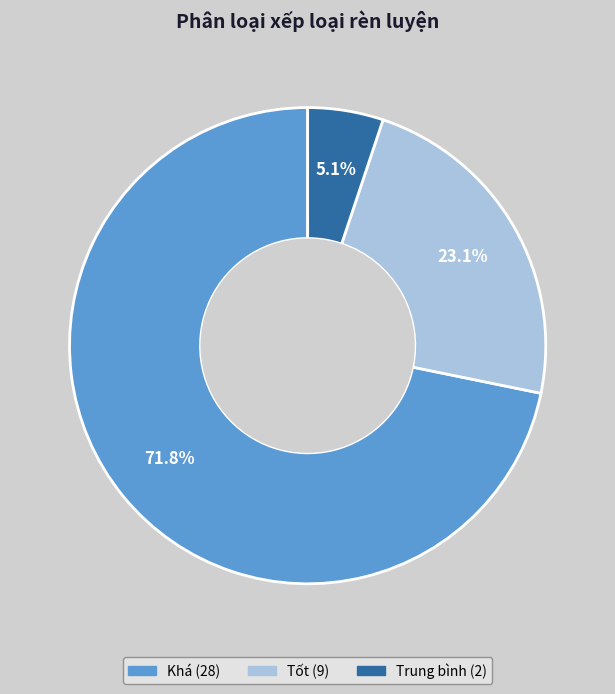

What percentage is the Trung bình slice, to the nearest percent?

5%